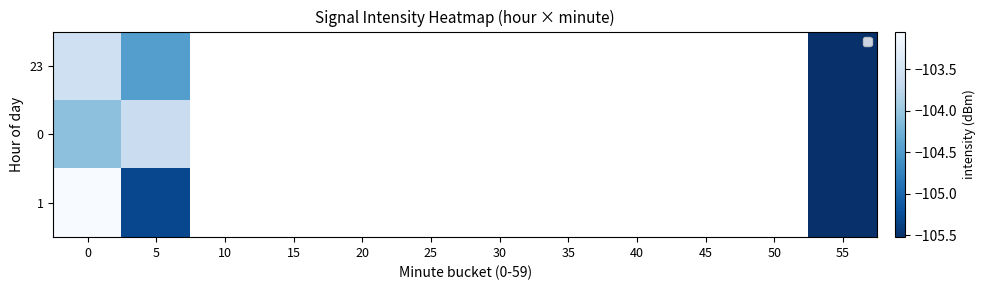

What is the smallest value displayed?

-105.5